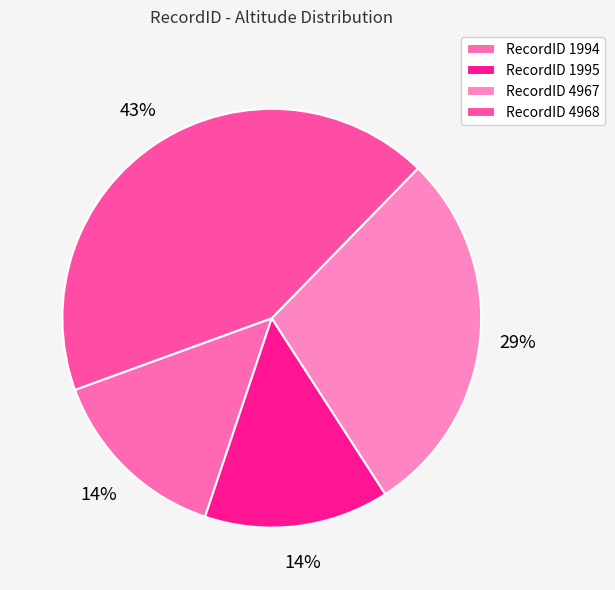

To the nearest percent, what is the difference between the largest and smallest slice percentages?

29%